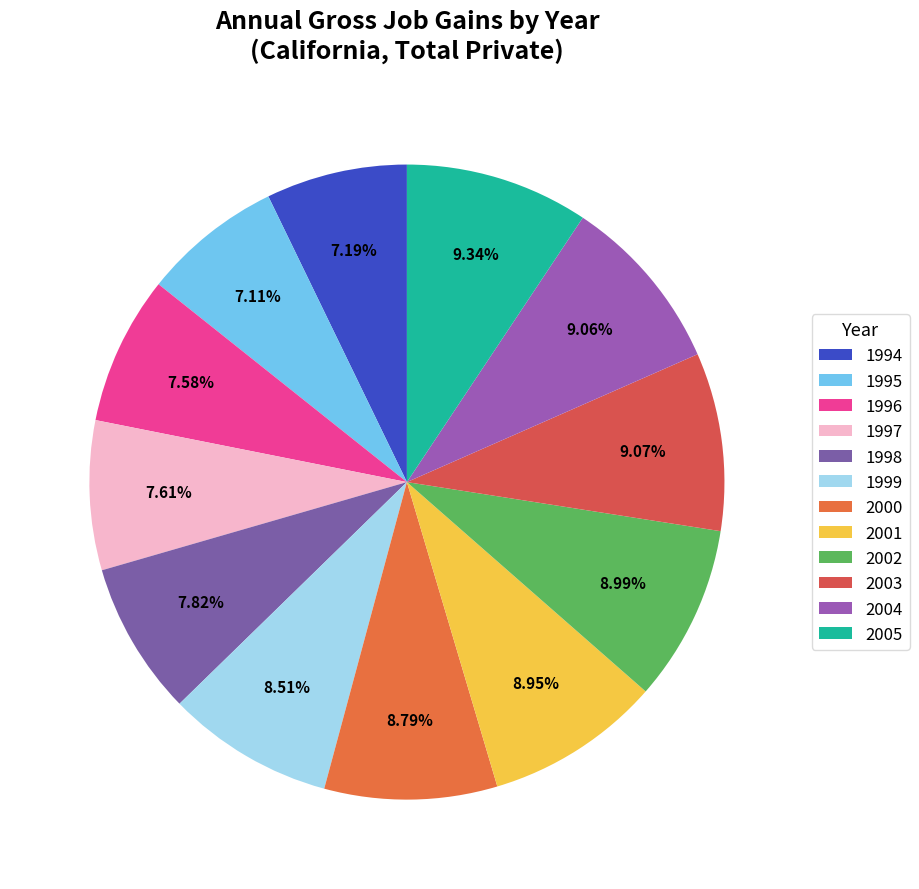

Which has a higher value, 1998 or 2000?

2000